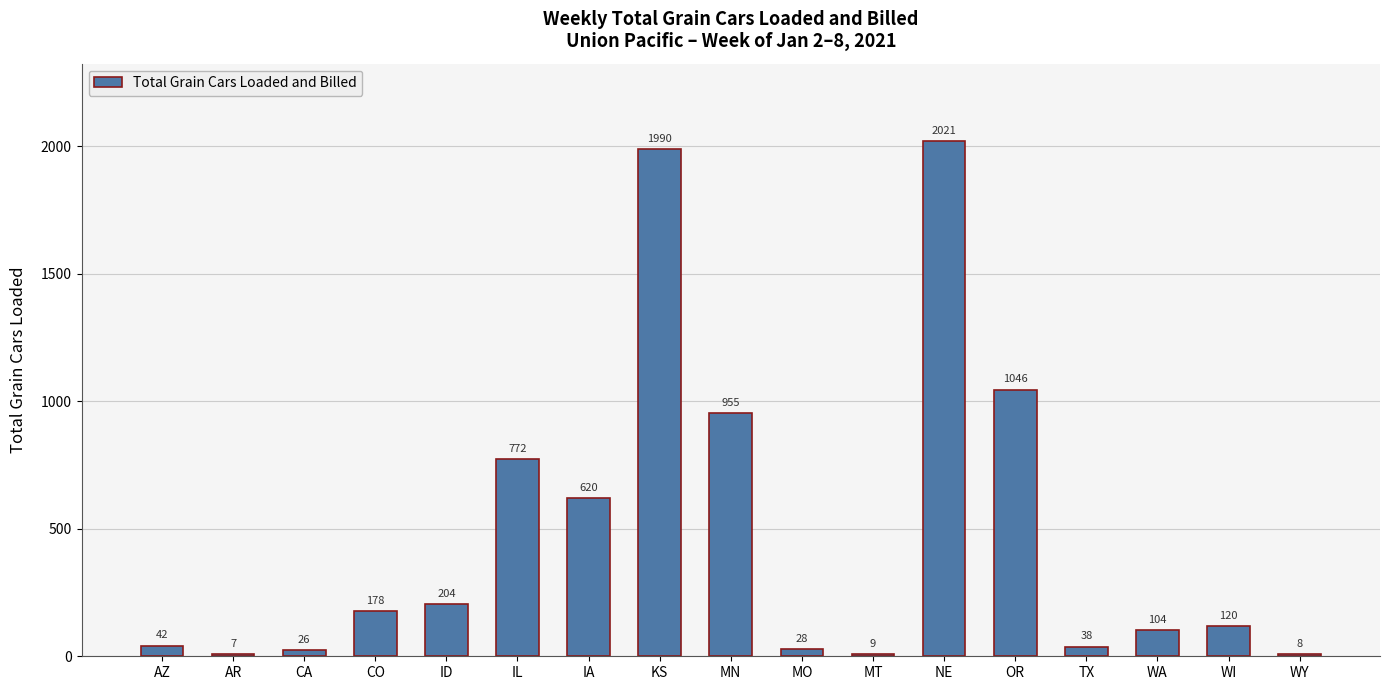

At which label is the value closest to 1014?

OR